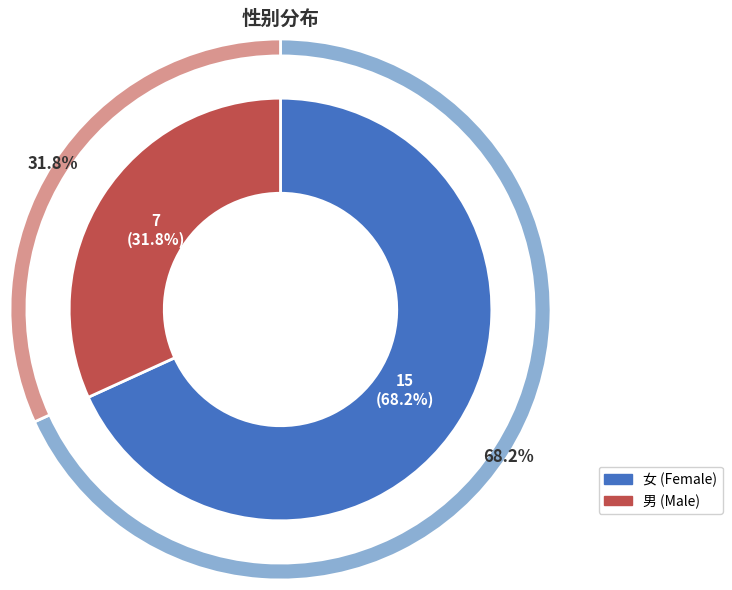

To the nearest percent, what percentage of the pie is 女?

68%